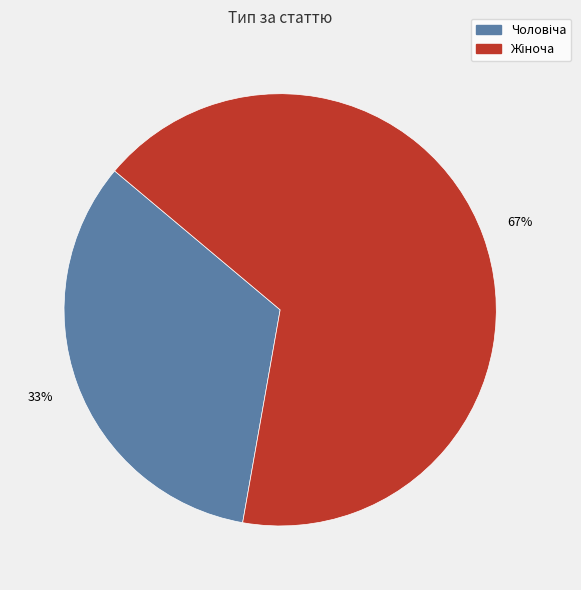

To the nearest percent, what is the average slice percentage?

50%